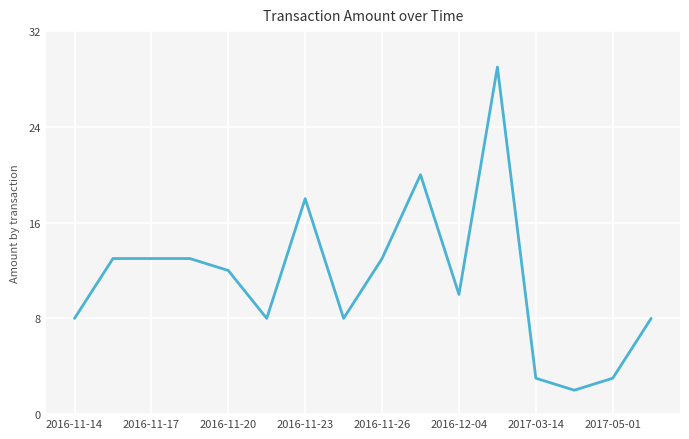

True or false: the data has more than 0 interior local peaks.

True